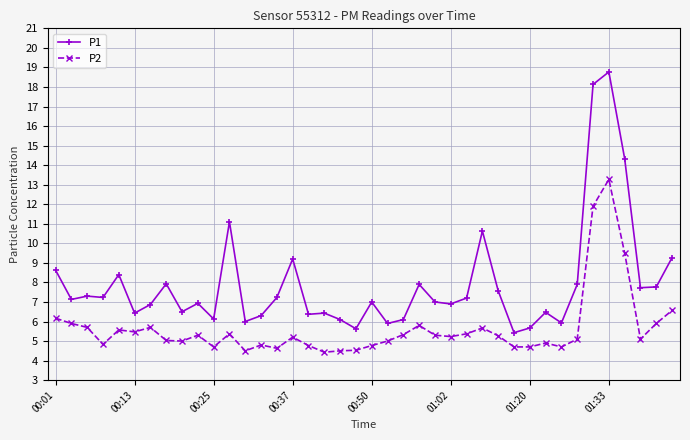

At how many categories does at least one series exceed 10?

5